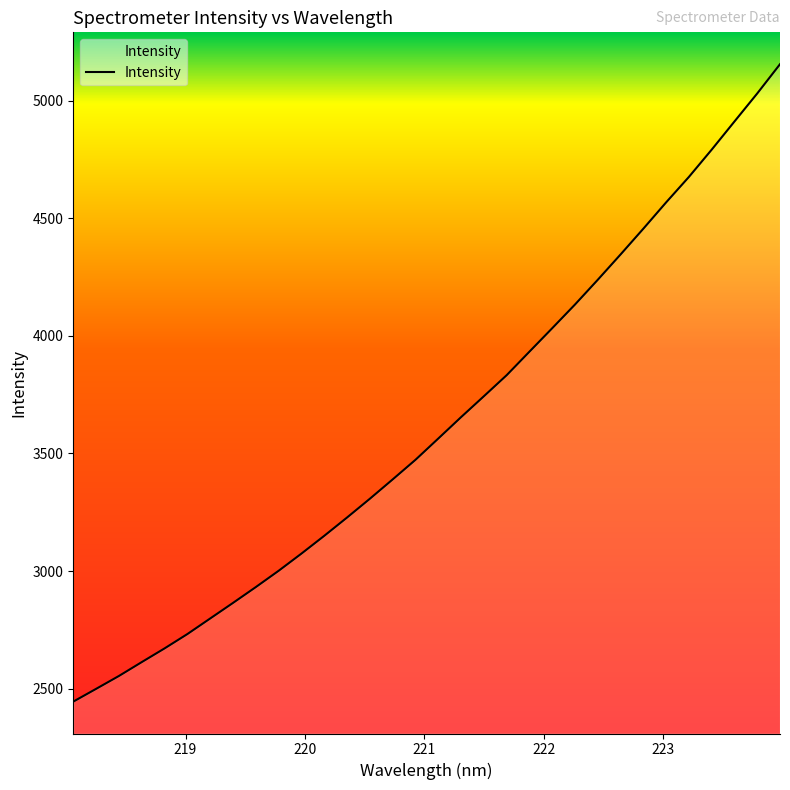

True or false: the data has more than 1 interior local peaks.

False